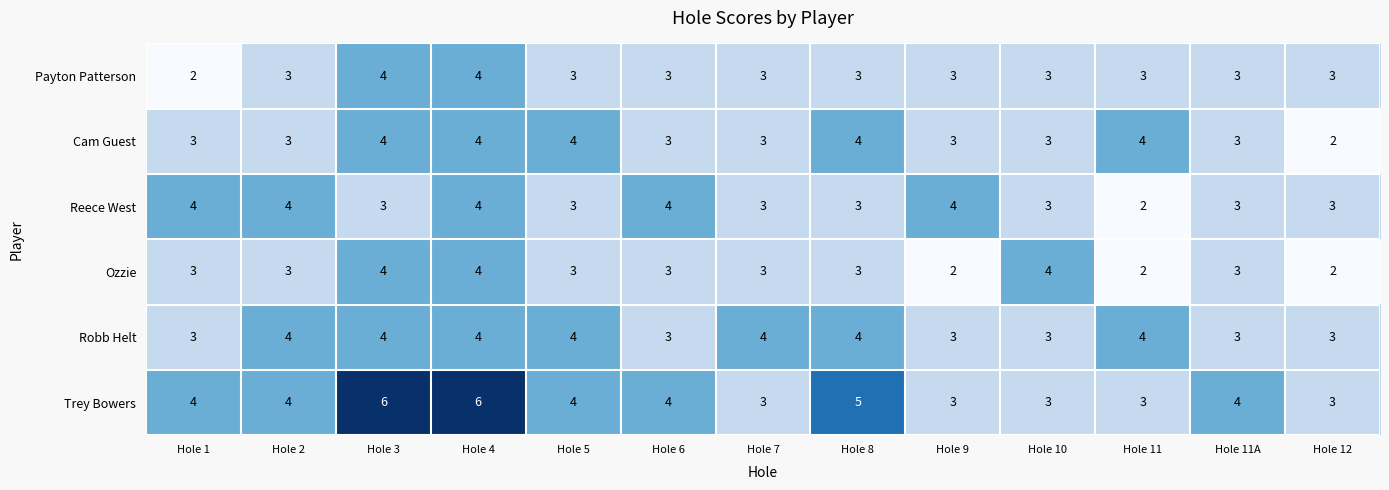

How many Trey Bowers values are between 3 and 4?

10